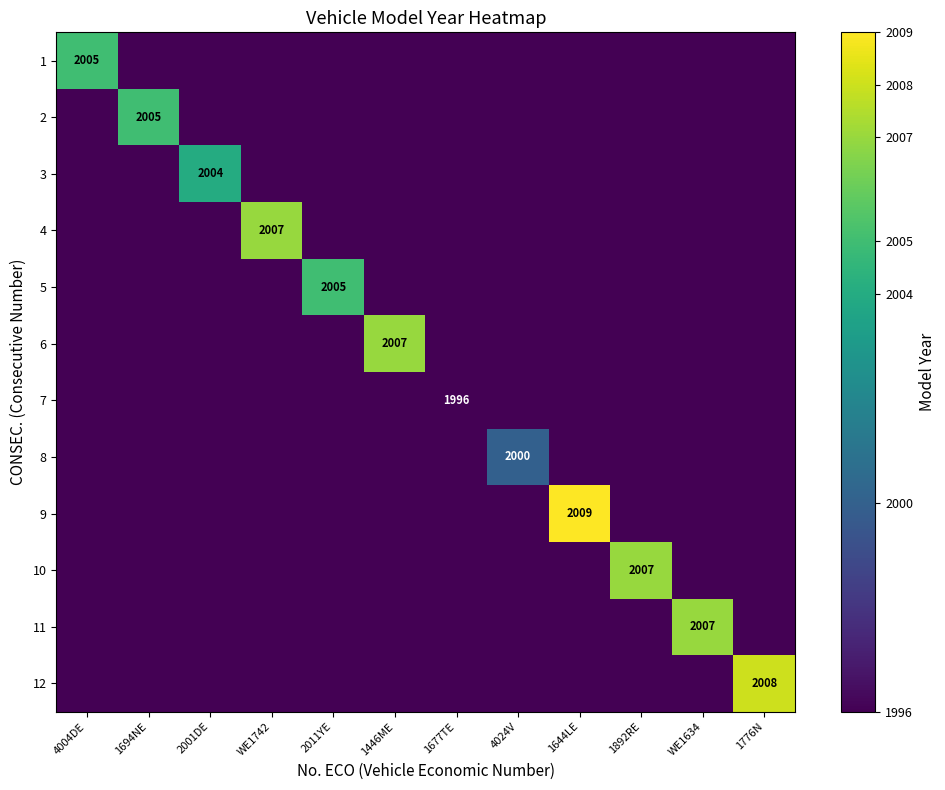

At how many categories does at least one series exceed 848?

12